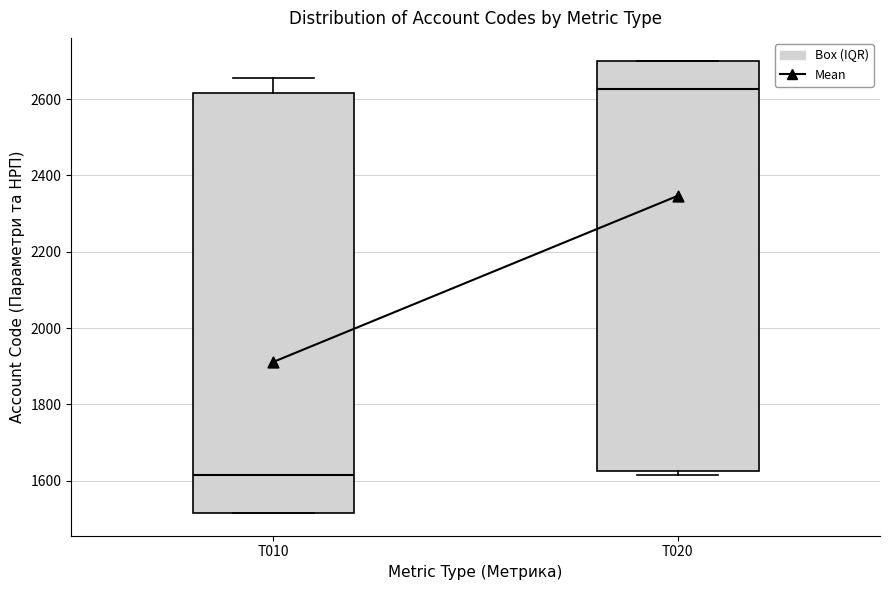

Which box is the tallest, from its lower edge to its upper edge?

T010